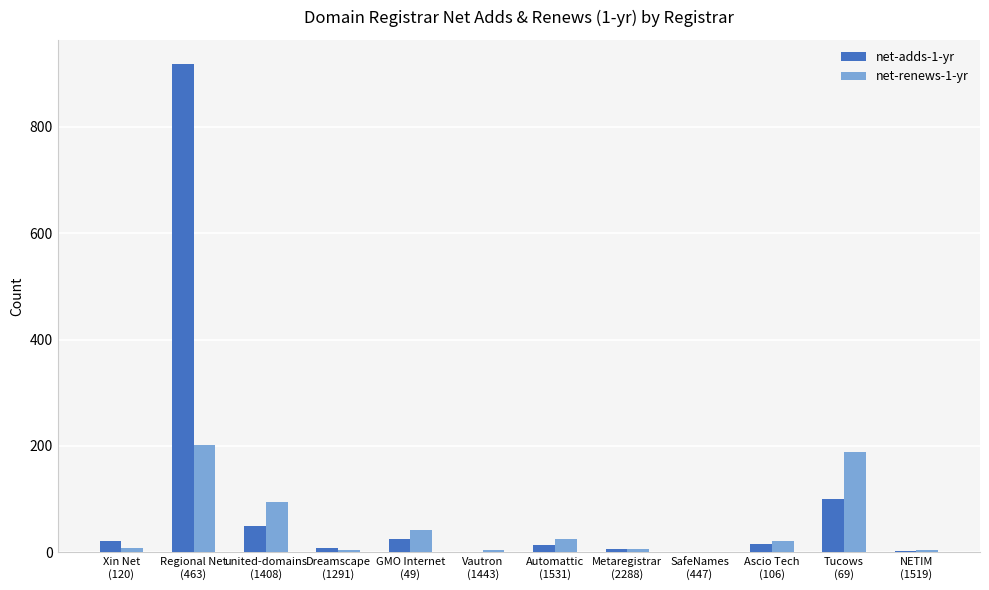

How many groups of bars are there?

12